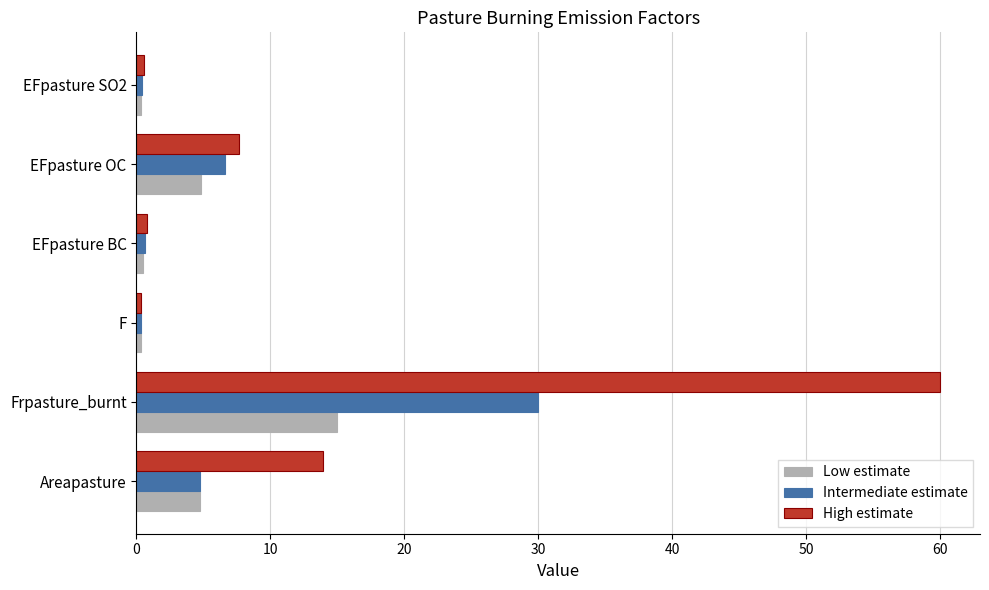

What is the difference between the maximum and minimum values in the Low estimate series?

14.7